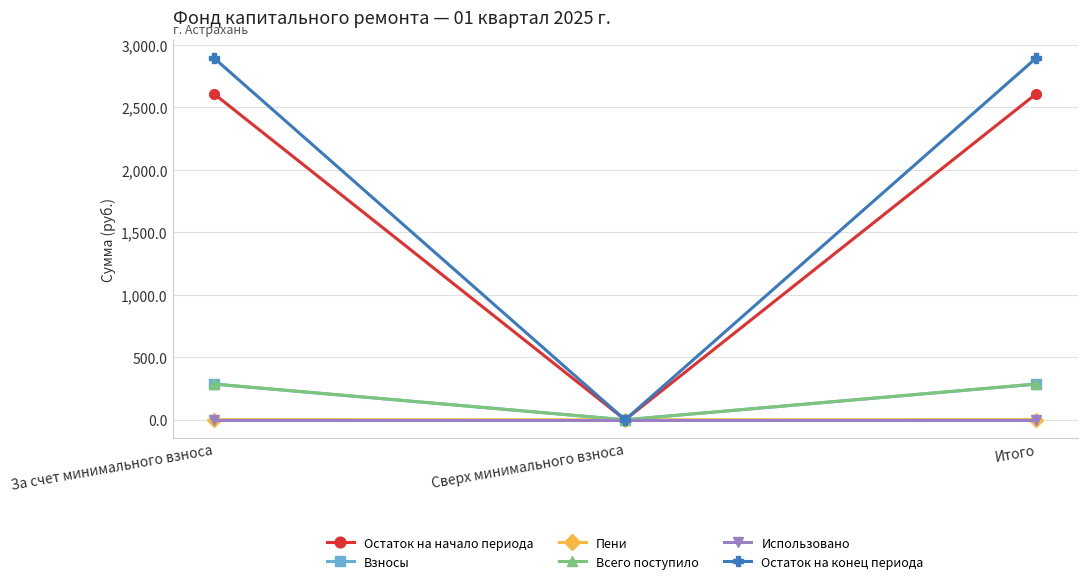

What is the total value across all series at Итого?

6078.7